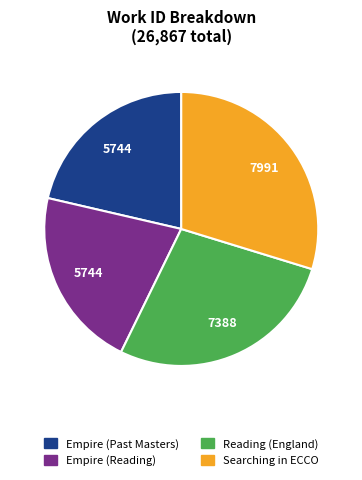

Is it true that Searching in ECCO is 15% of the pie?

False